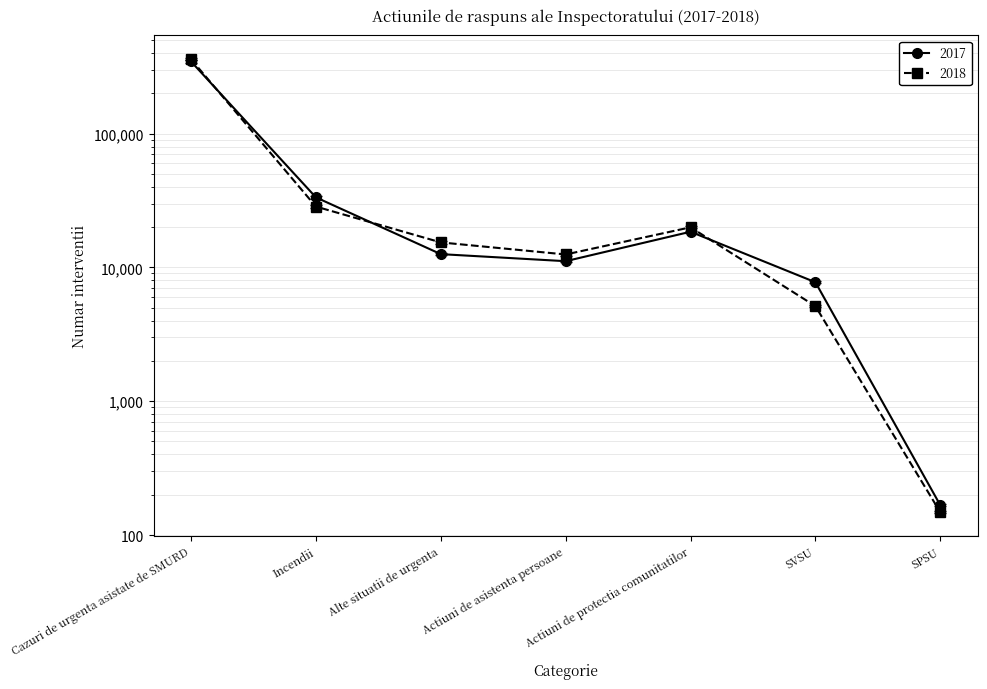

How many intersections are there between 2018 and 2017?

3